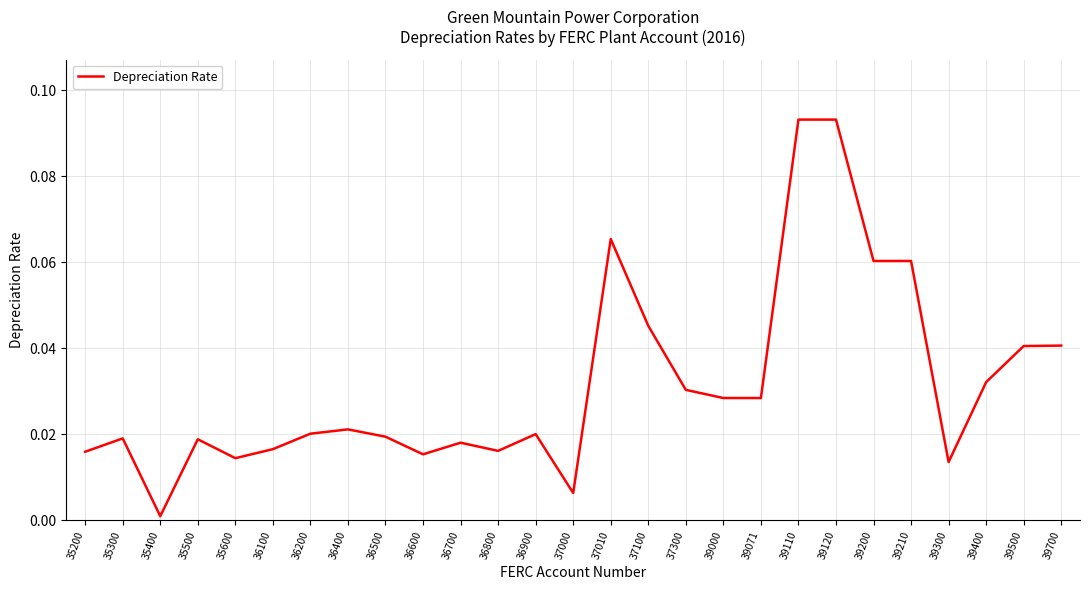

Where is the first local minimum?

35400